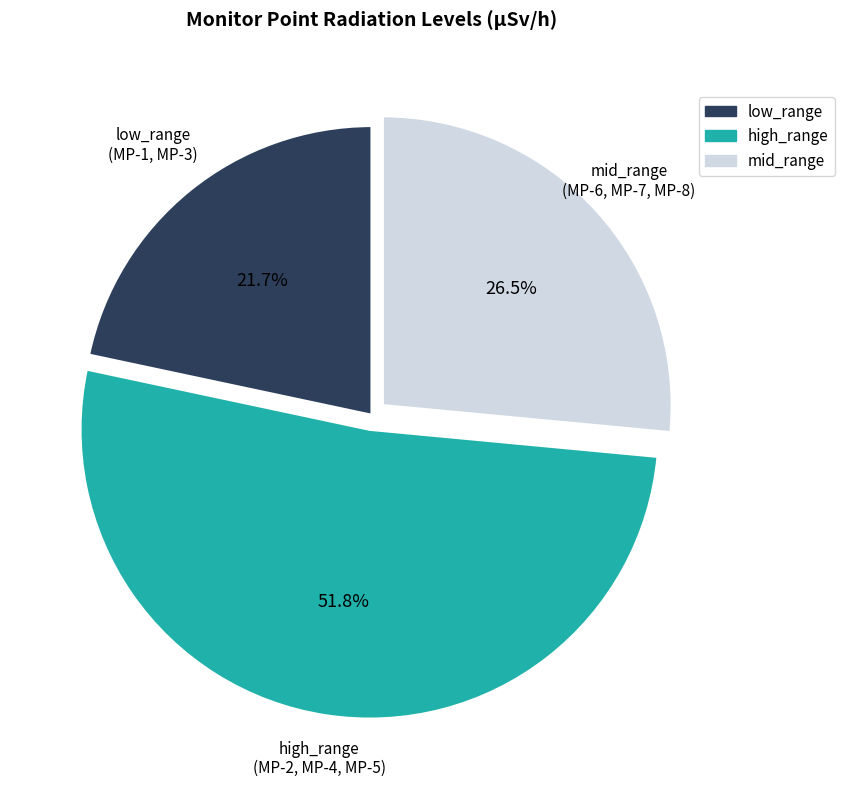

Does any single category account for the majority?

Yes